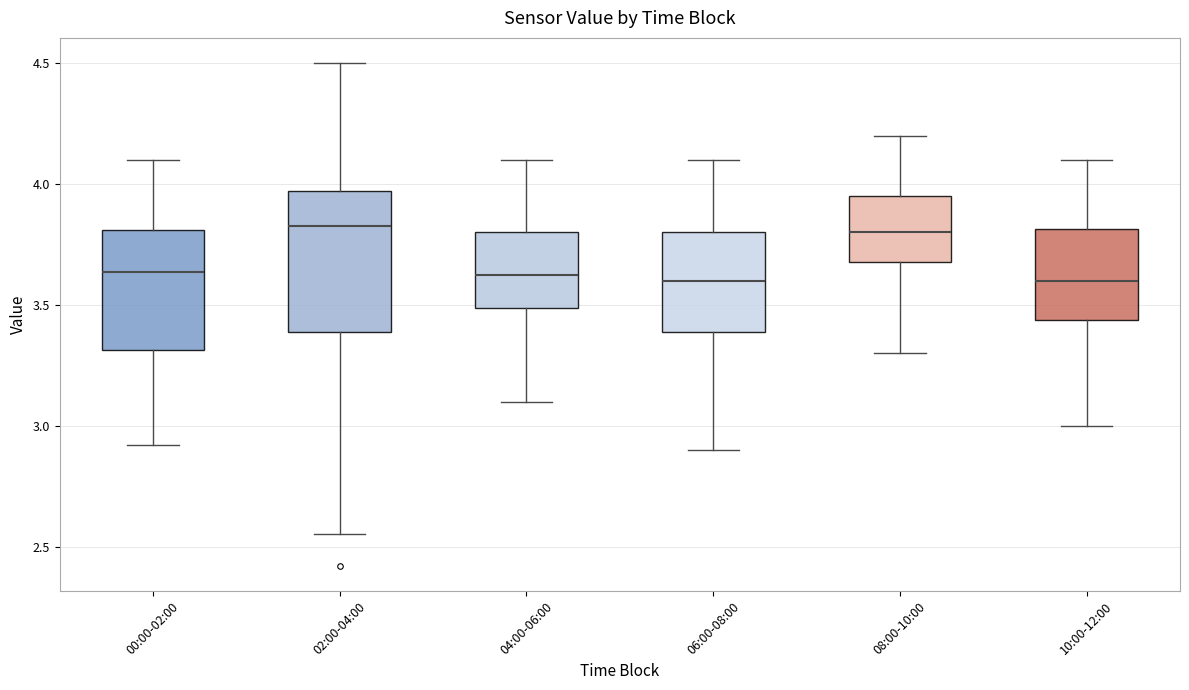

Comparing the boxes themselves (not the whiskers), which one is the tallest?

02:00-04:00